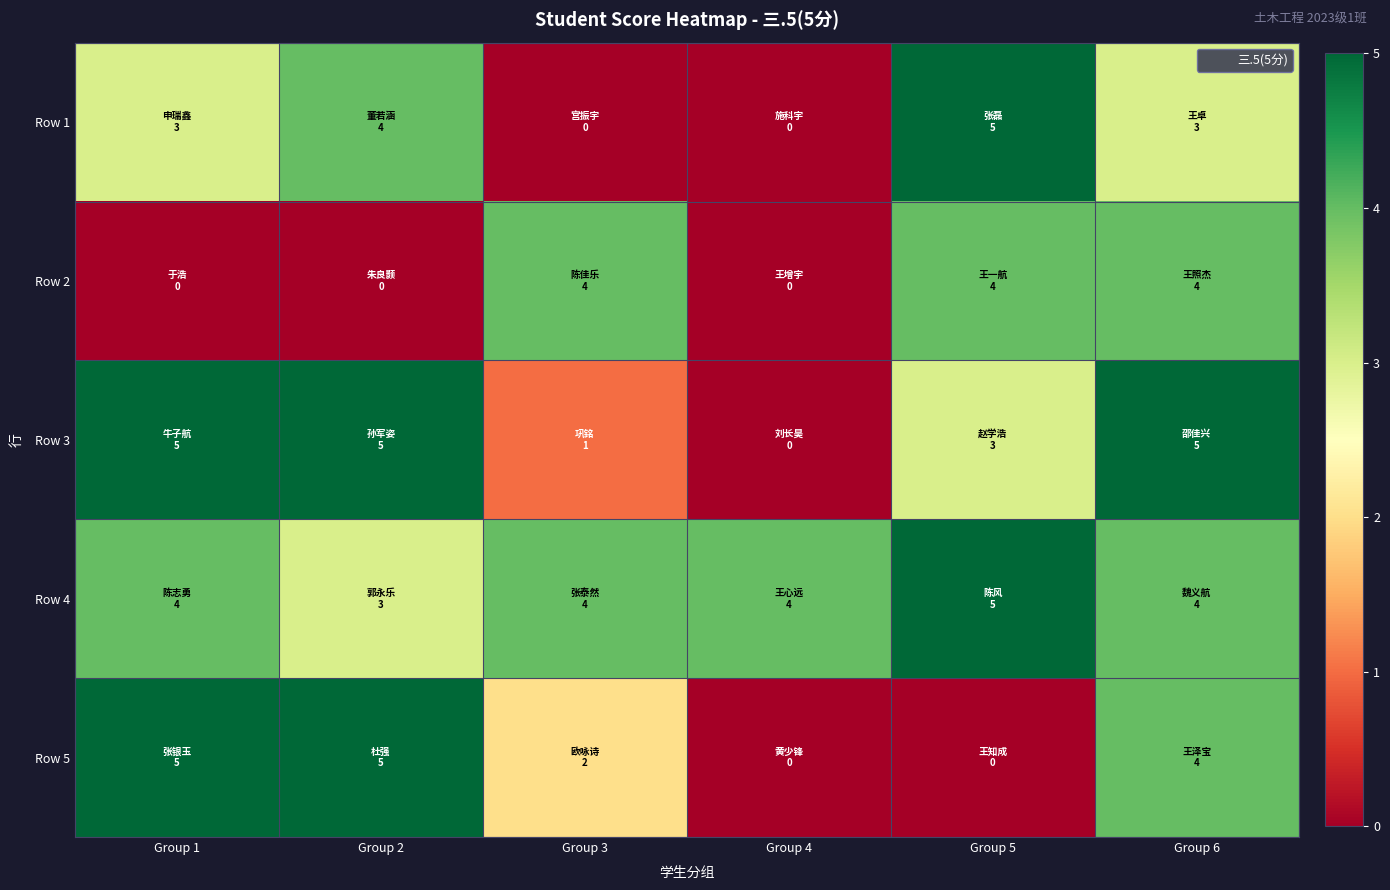

At how many categories does at least one series exceed 2?

6